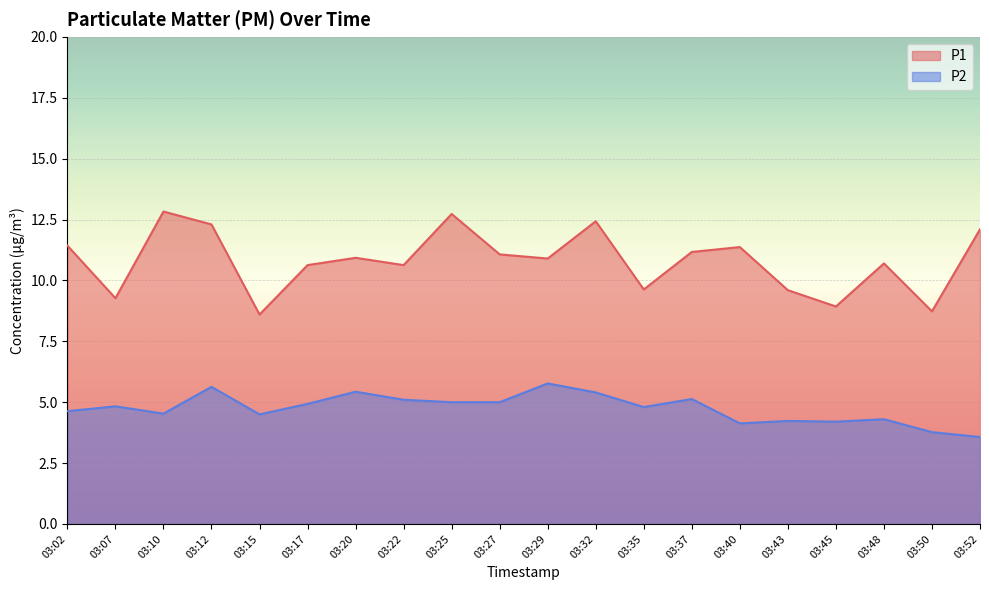

Rank the series at 03:25 from lowest to highest value.

P2, P1